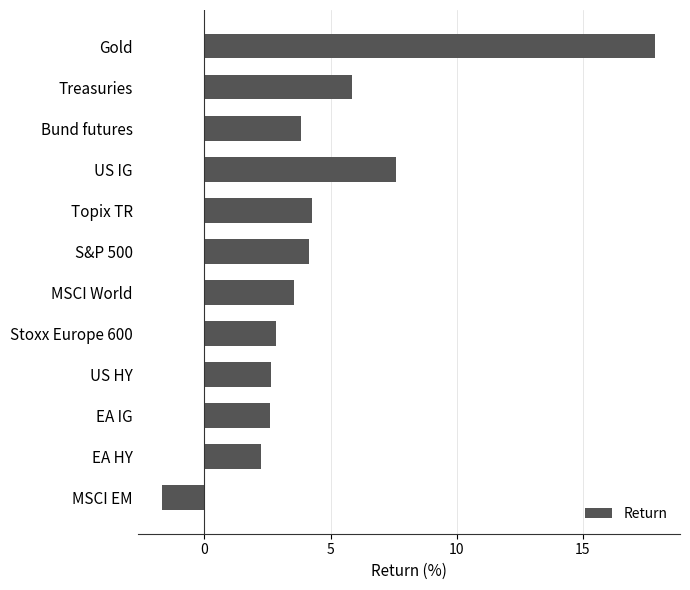

Which has a higher value, Bund futures or US IG?

US IG